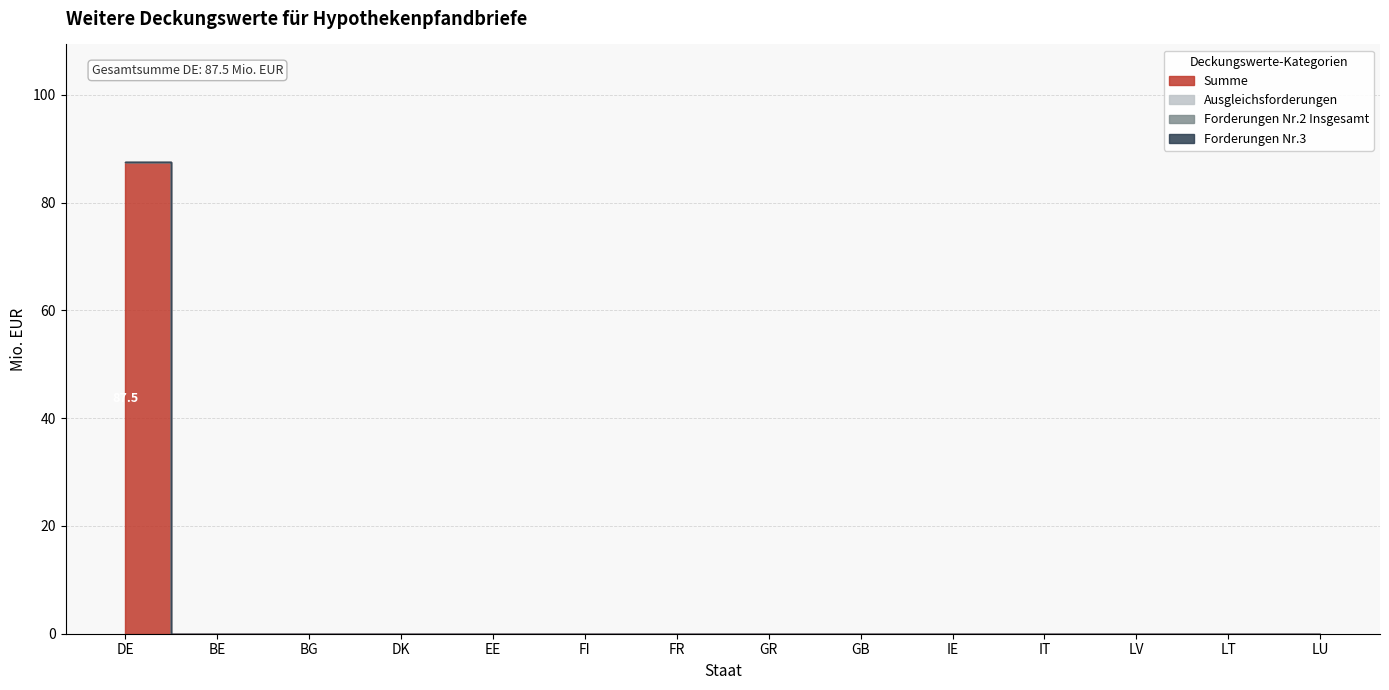

Which category has the highest value across all series?

DE